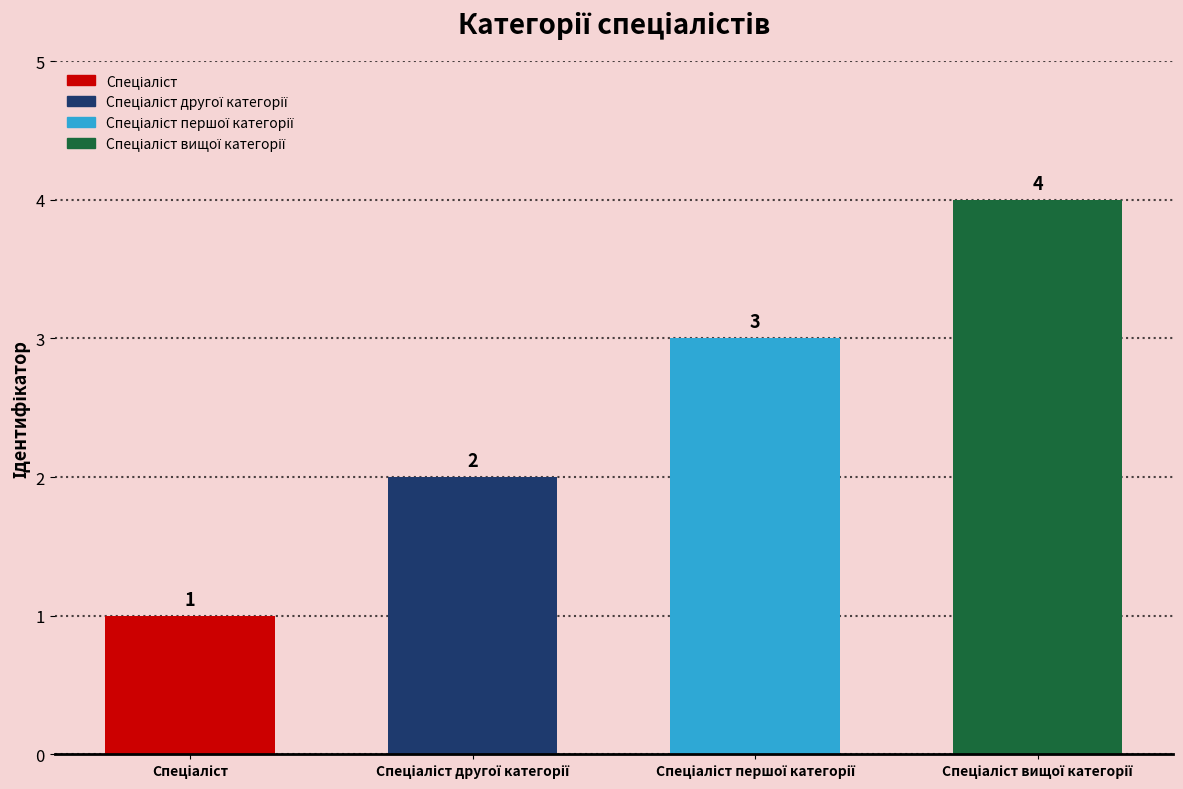

How many categories are shown in the chart?

4